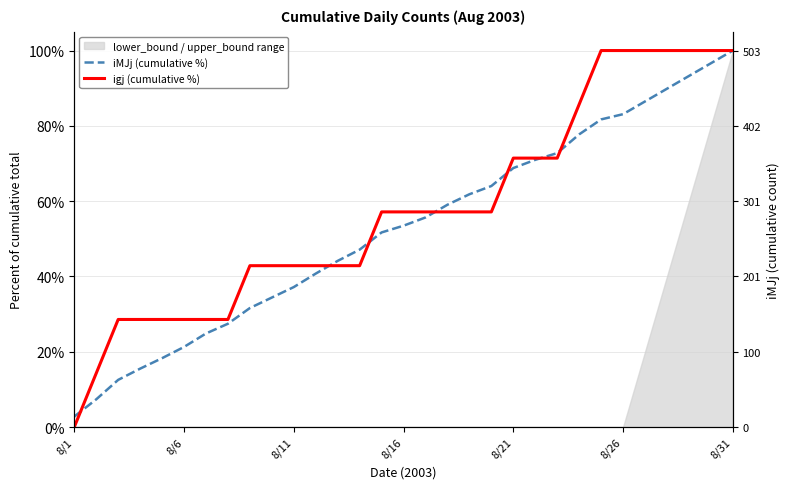

What is the average value of the iMJj (cumulative %) series?

52.7